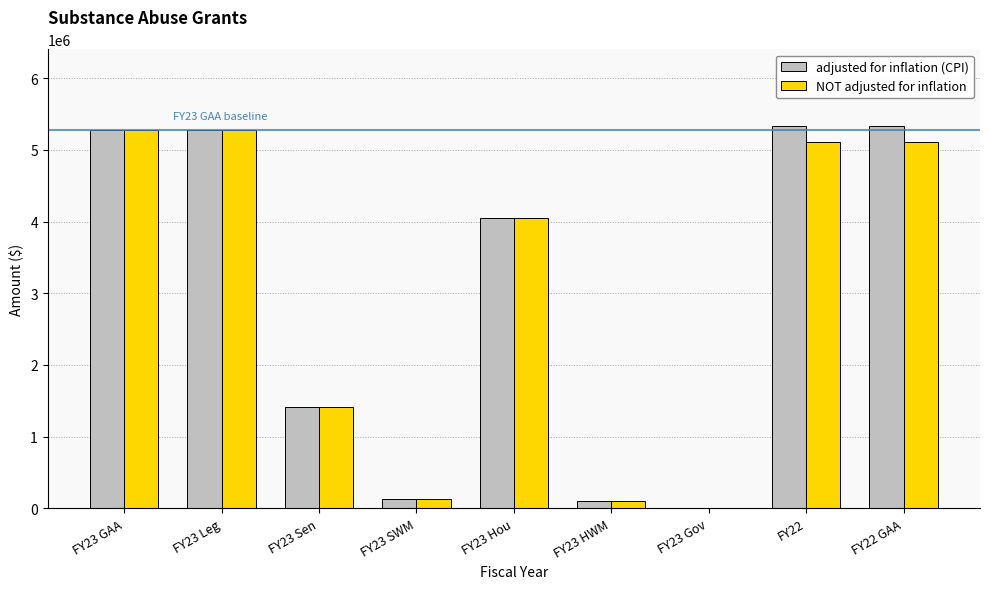

What is the sum of all NOT adjusted for inflation values?

26475000